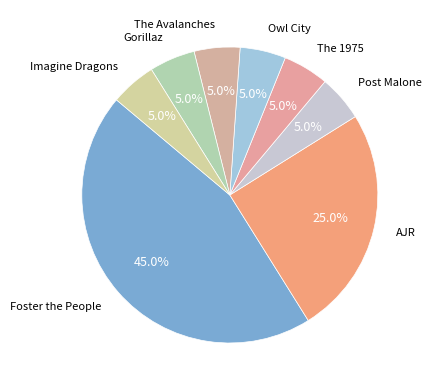

To the nearest percent, what is the combined percentage of The Avalanches and Owl City?

10%